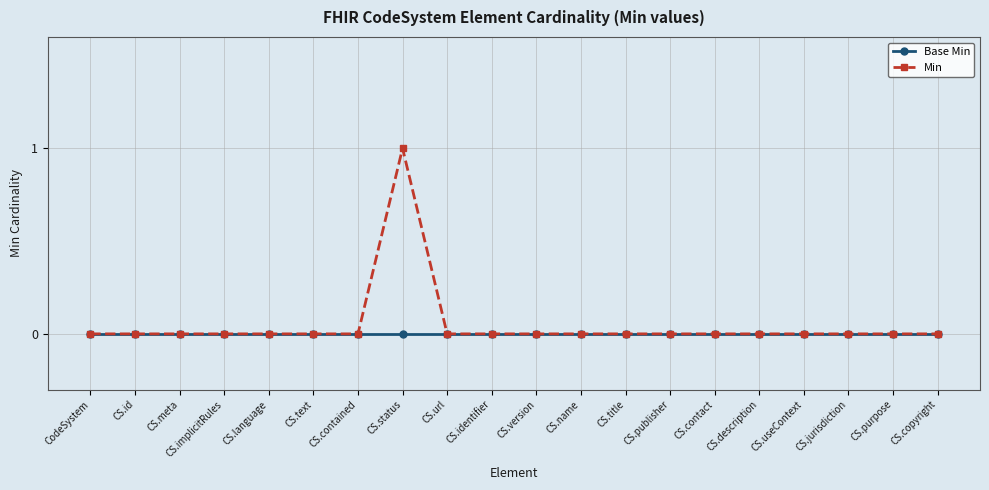

What is the label of the 11th point from the right?

CS.identifier